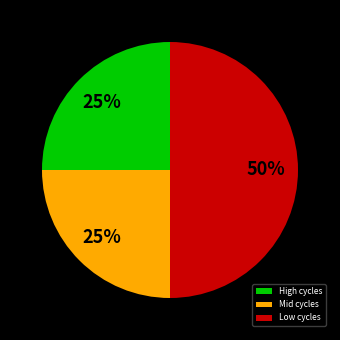

Is it true that Mid cycles is 25% of the pie?

True